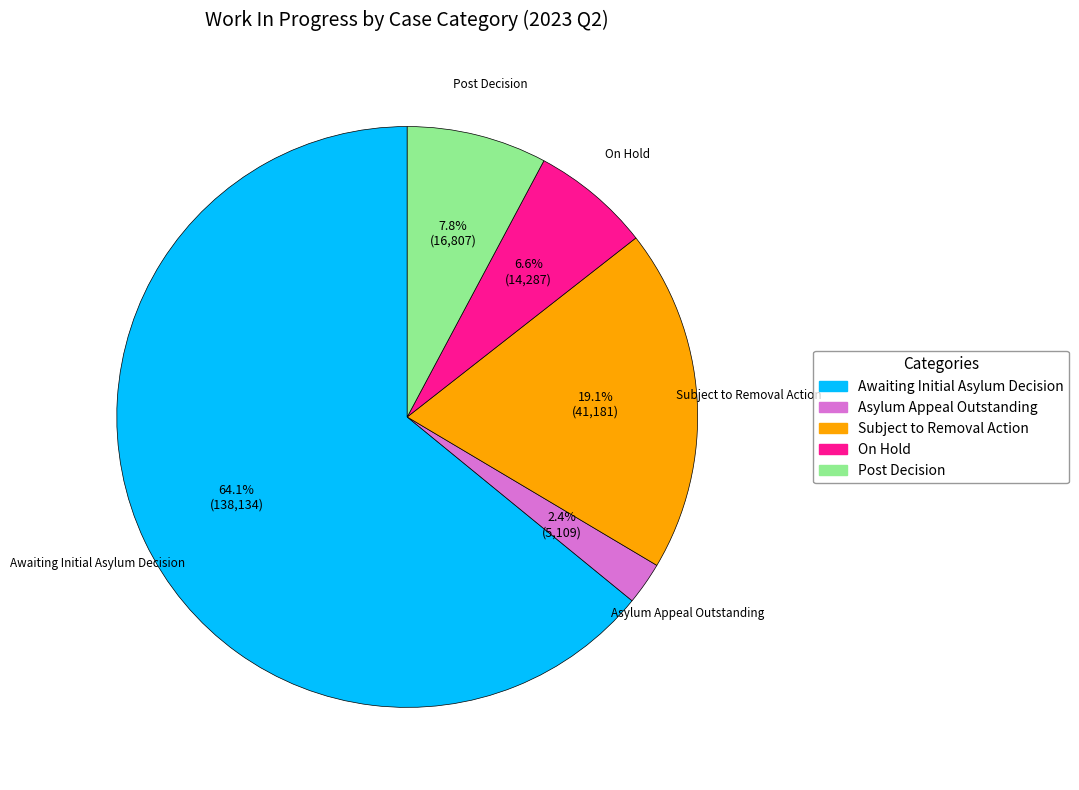

What percentage is the On Hold slice, to the nearest percent?

7%